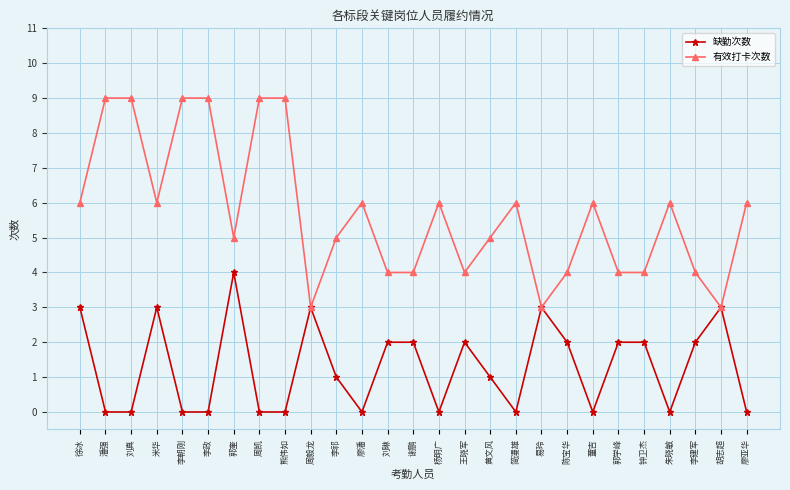

Rank the series at 朱晓敏 from lowest to highest value.

缺勤次数, 有效打卡次数